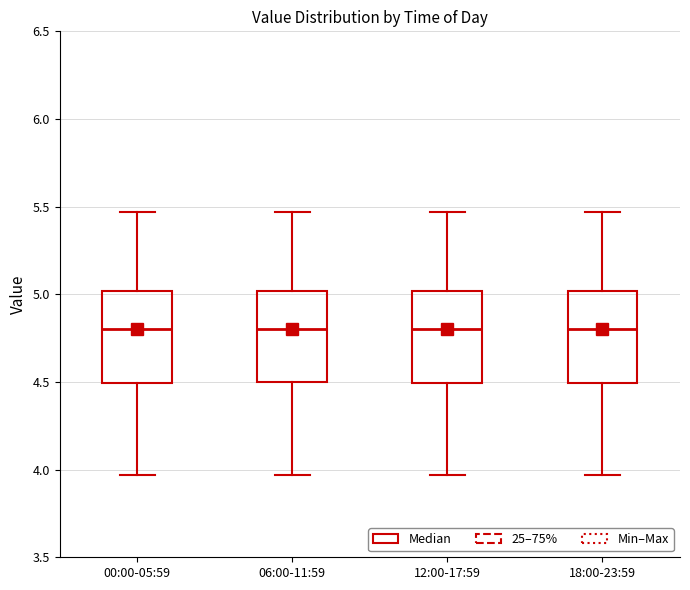

Where is the upper edge of the box for 00:00-05:59 on the y-axis? The values are not printed on the chart, so give them approximately, as read against the axis.

5.00